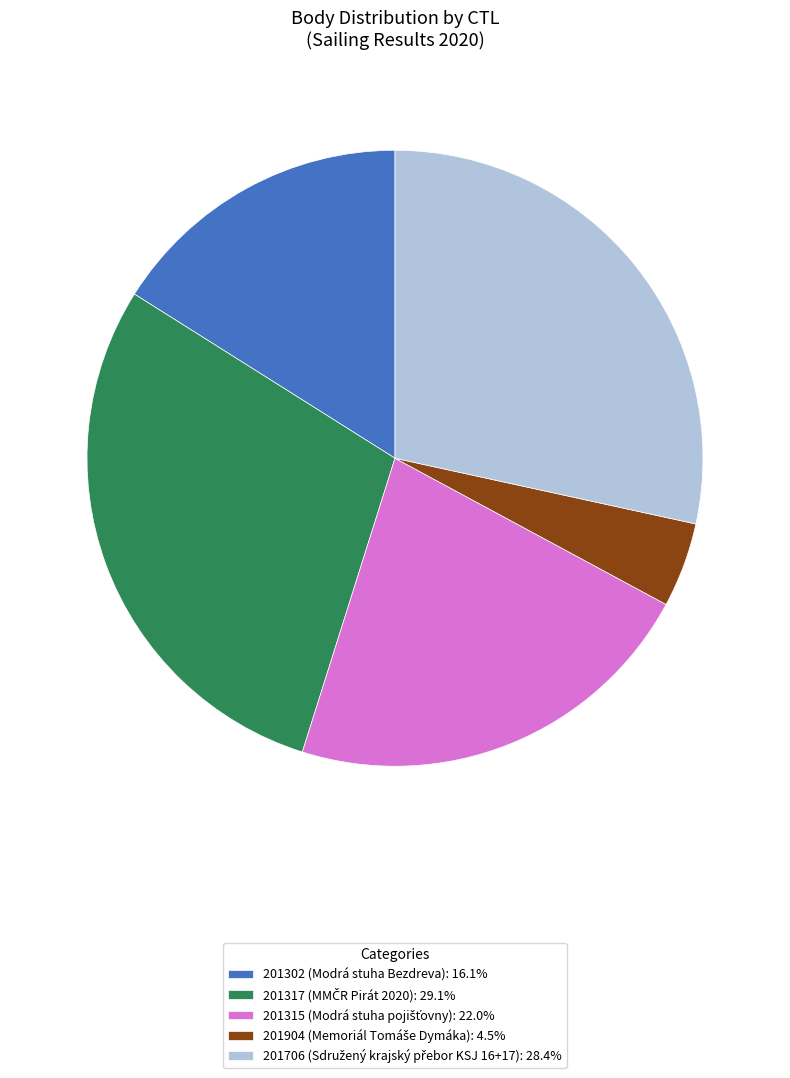

What is the smallest slice in the pie chart?

201904